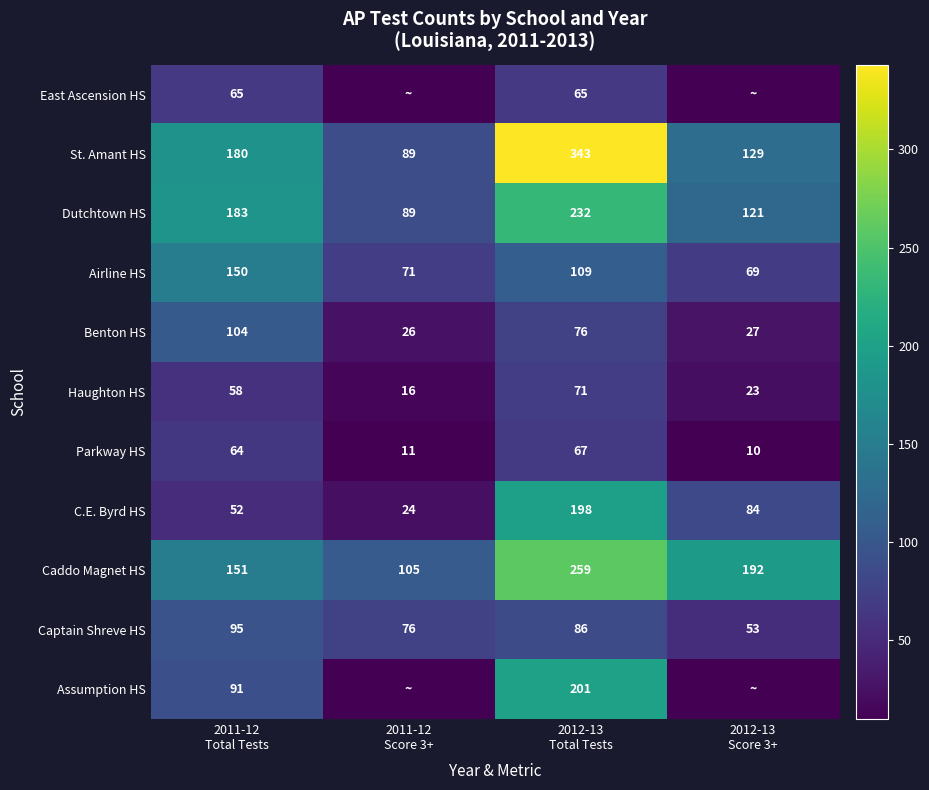

What is the difference between the second highest and second lowest values in the Caddo Magnet HS series?

41